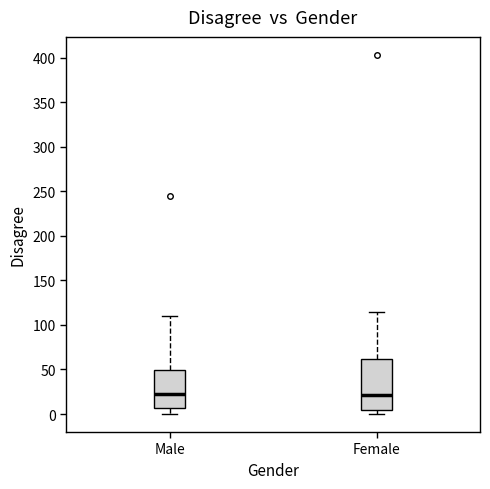

Reading left to right, read every box against the y-axis: the position of its median line, the range the box covers, and the ends of its whiskers. The values are not printed on the chart, so give them approximately, as read against the axis.

Male: median 25, box 5 to 50, whiskers 0 to 110
Female: median 20, box 5 to 60, whiskers 0 to 115